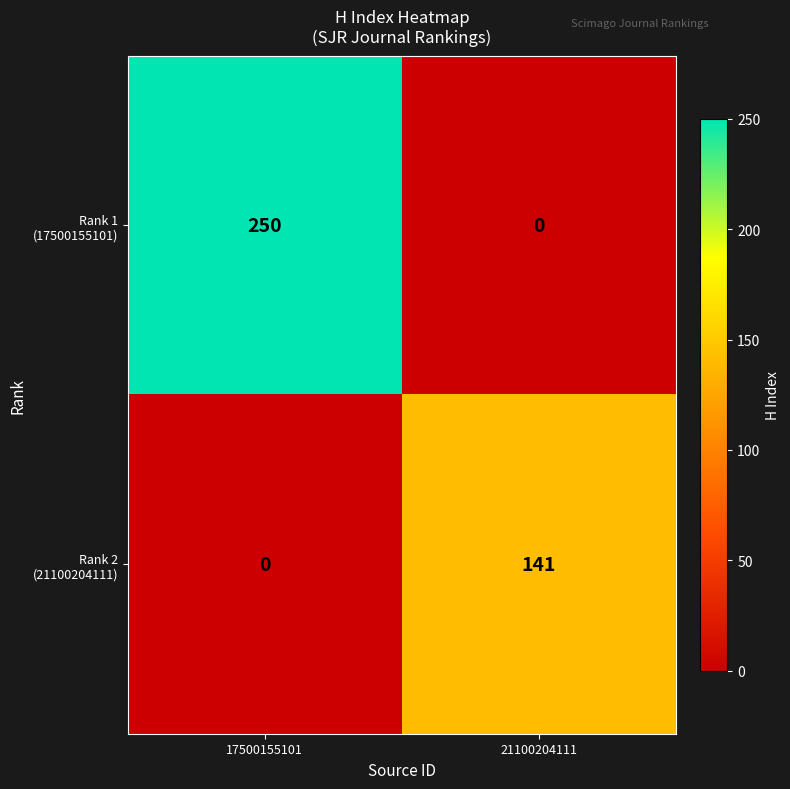

What is the spread (max minus min) of values at 17500155101?

250